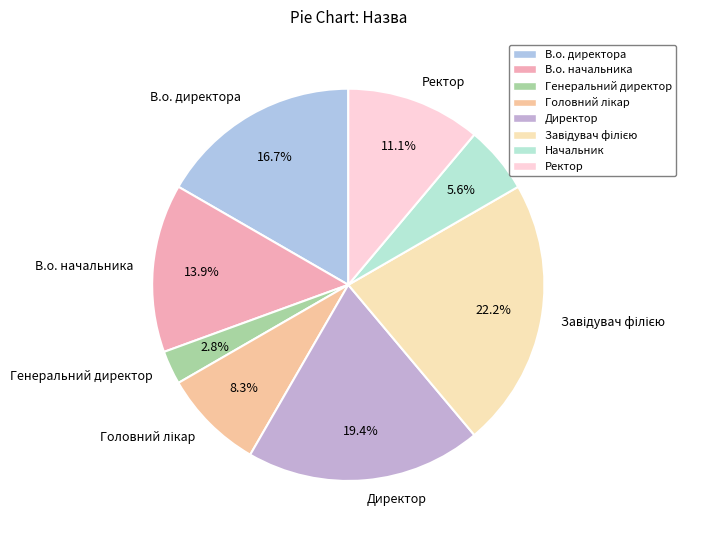

Is there any slice that represents more than half of the pie?

No